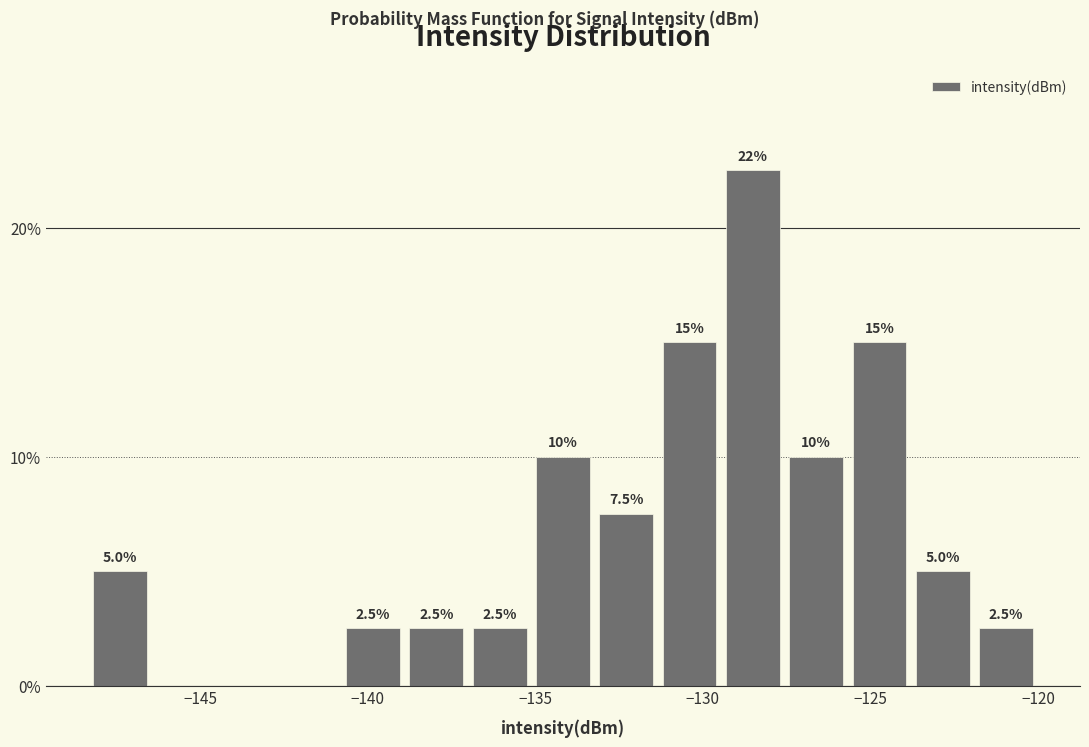

Around what value on the x-axis is the tallest bar? Give the approximate position of its centre, as read against the axis.

-128.5